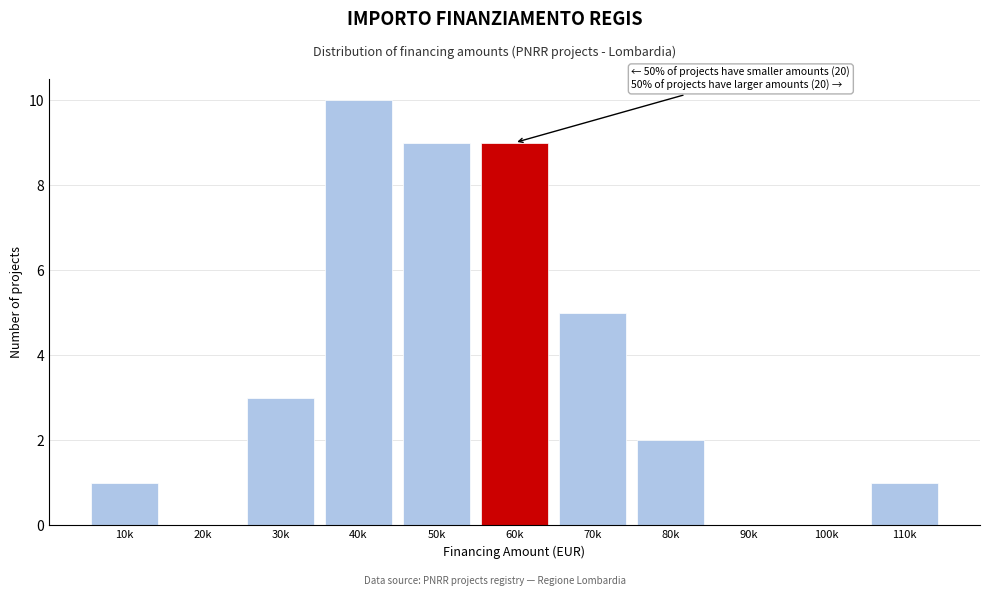

Reading left to right, transcribe all the data shown in this chart.

10k=1	20k=0	30k=3	40k=10	50k=9	60k=9	70k=5	80k=2	90k=0	100k=0	110k=1